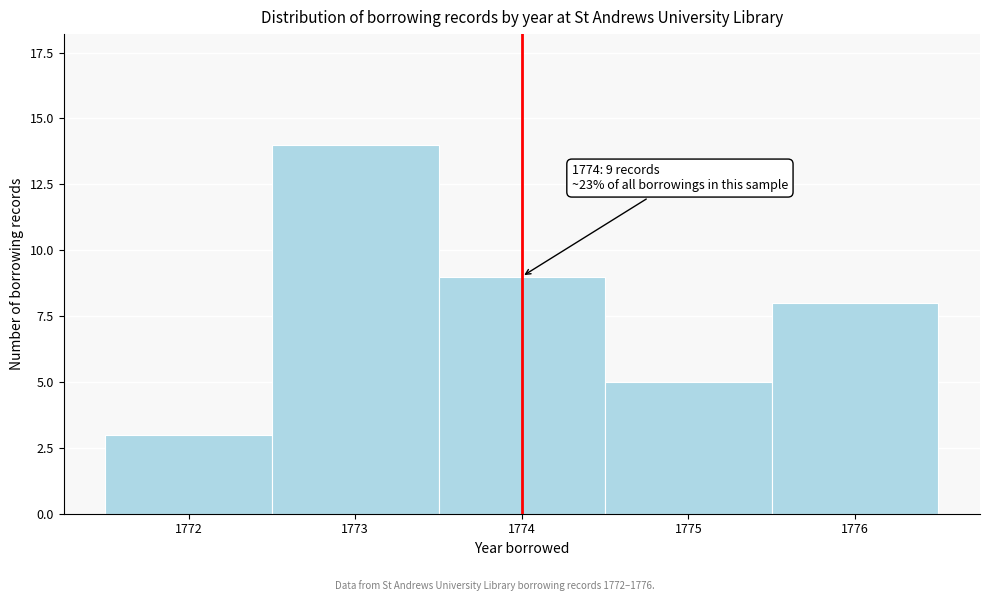

Reading right to left, list all the values displayed in this chart.

1776=8	1775=5	1774=9	1773=14	1772=3